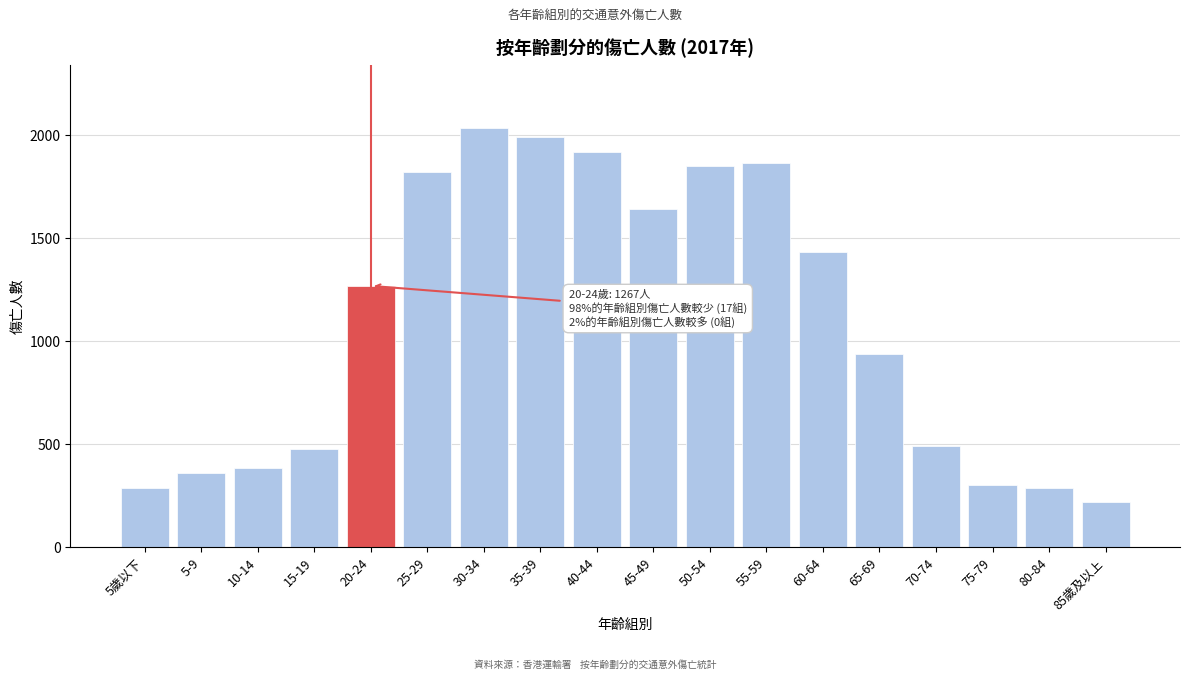

True or false: the data shows 1846 at 50-54.

True